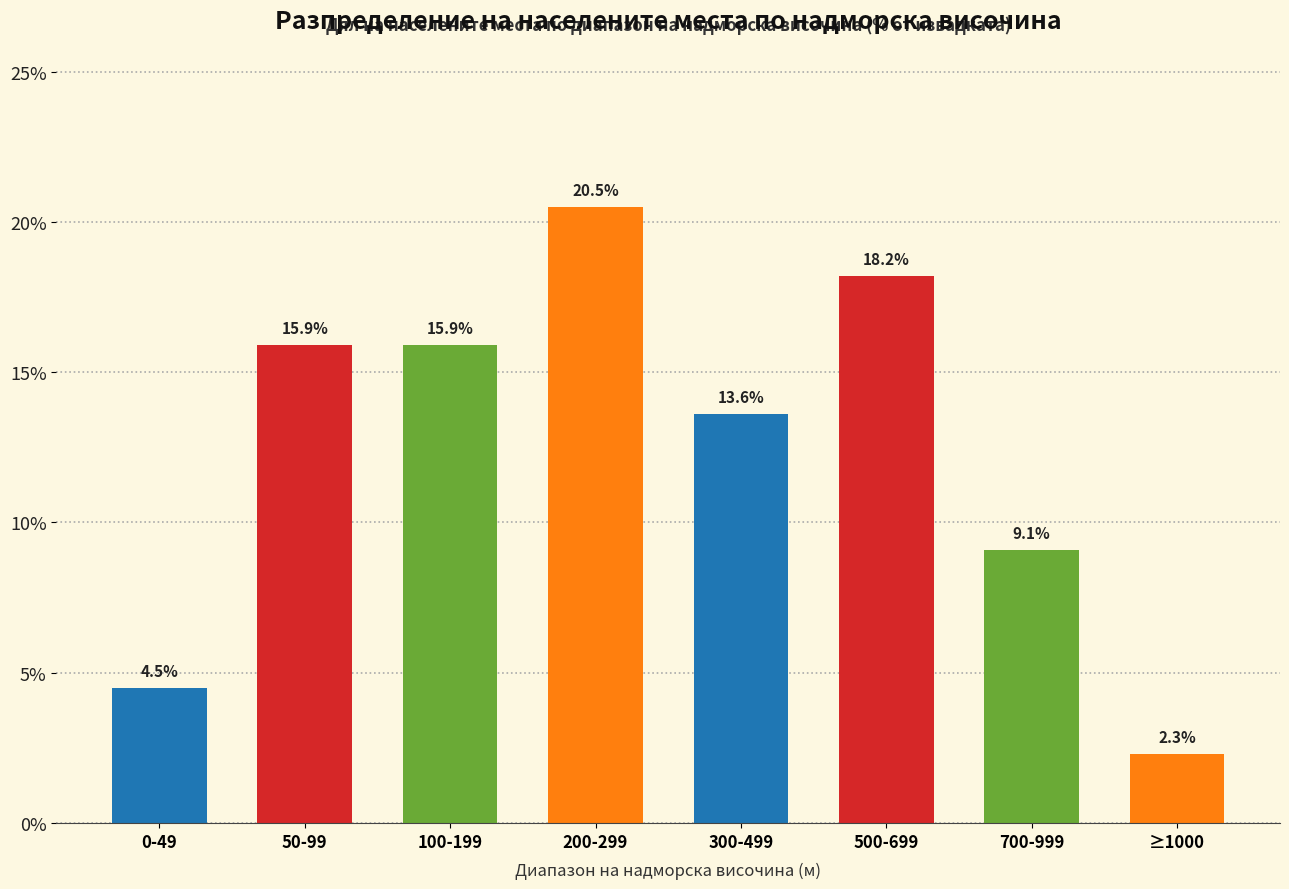

Reading left to right, extract all data points from this chart.

4.5	15.9	15.9	20.5	13.6	18.2	9.1	2.3